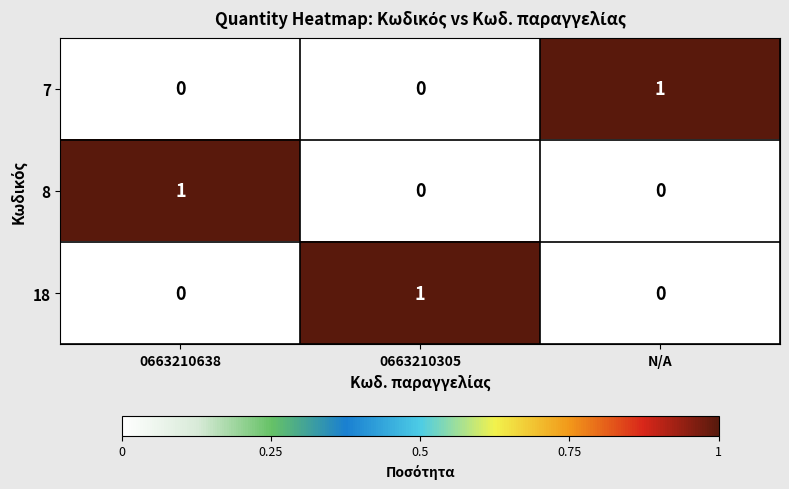

What is the total value across all series at 0663210305?

1